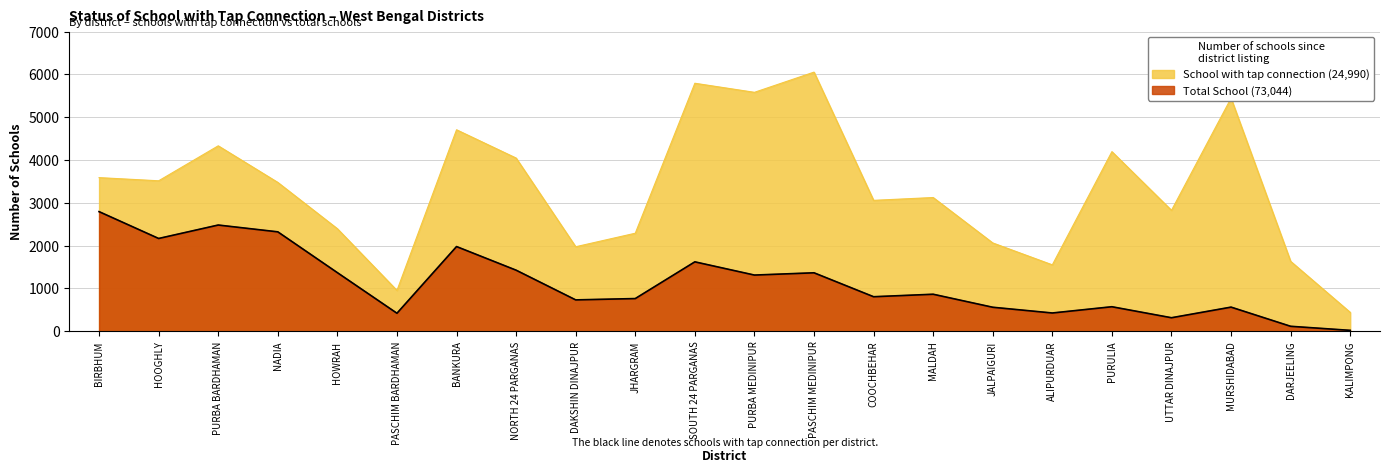

The Total School series shows 5094 at HOOGHLY. True or false?

False